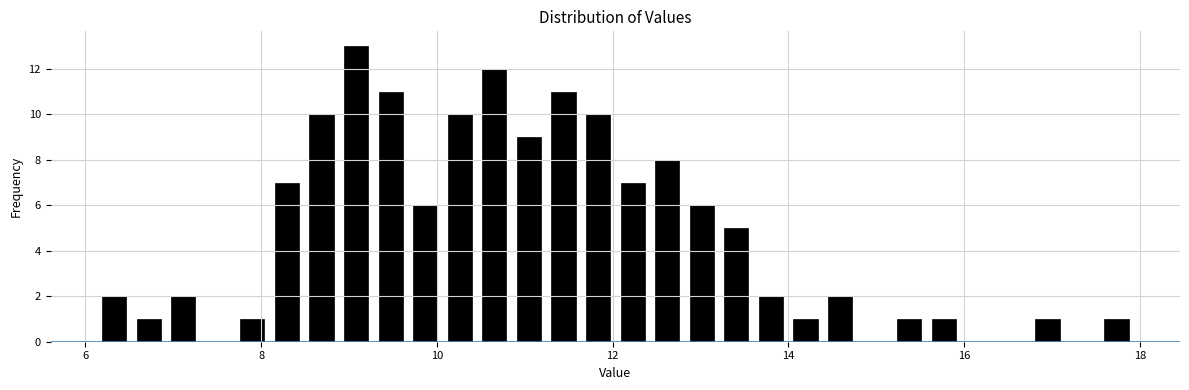

Read against the x-axis, roughly where is the centre of the tallest bar?

9.0